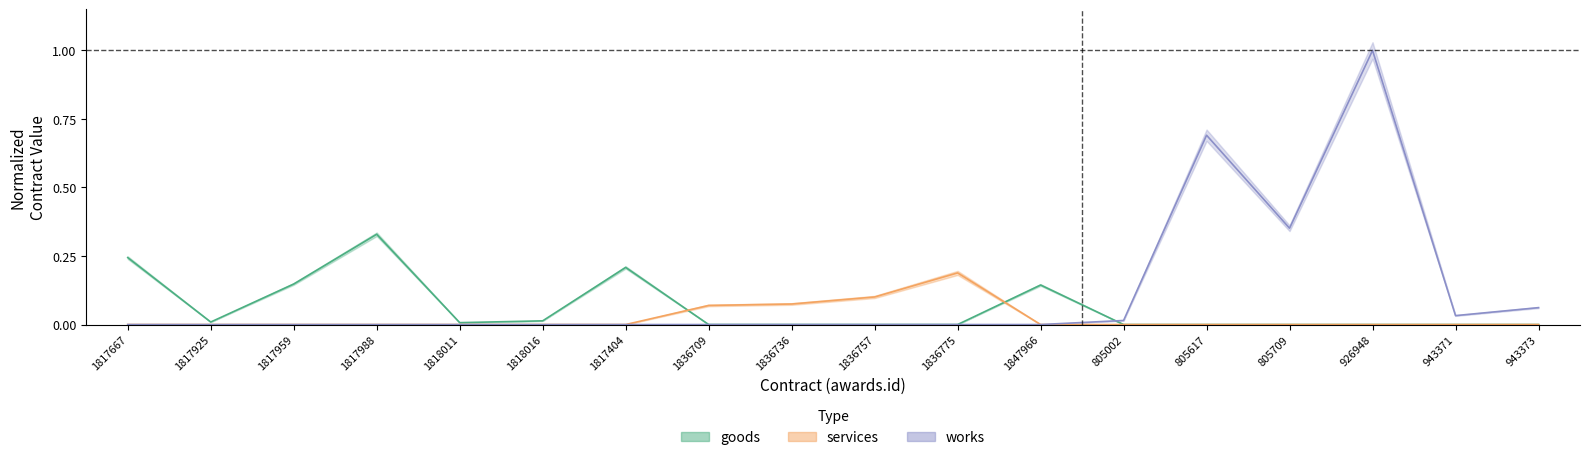

What is the difference between the goods values at 1818011 and 1817667?

0.2